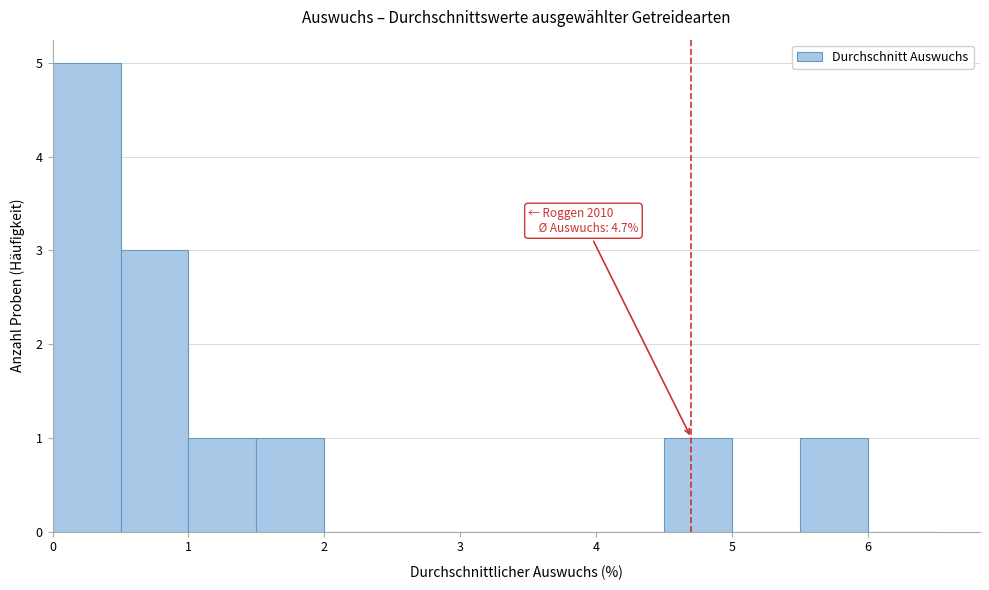

Which range on the x-axis has the tallest bar?

0.0 to 0.5